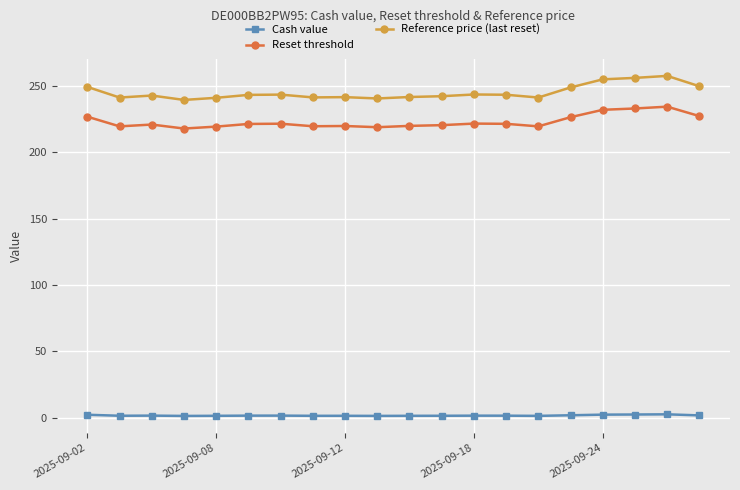

Does the chart have visible grid lines?

Yes